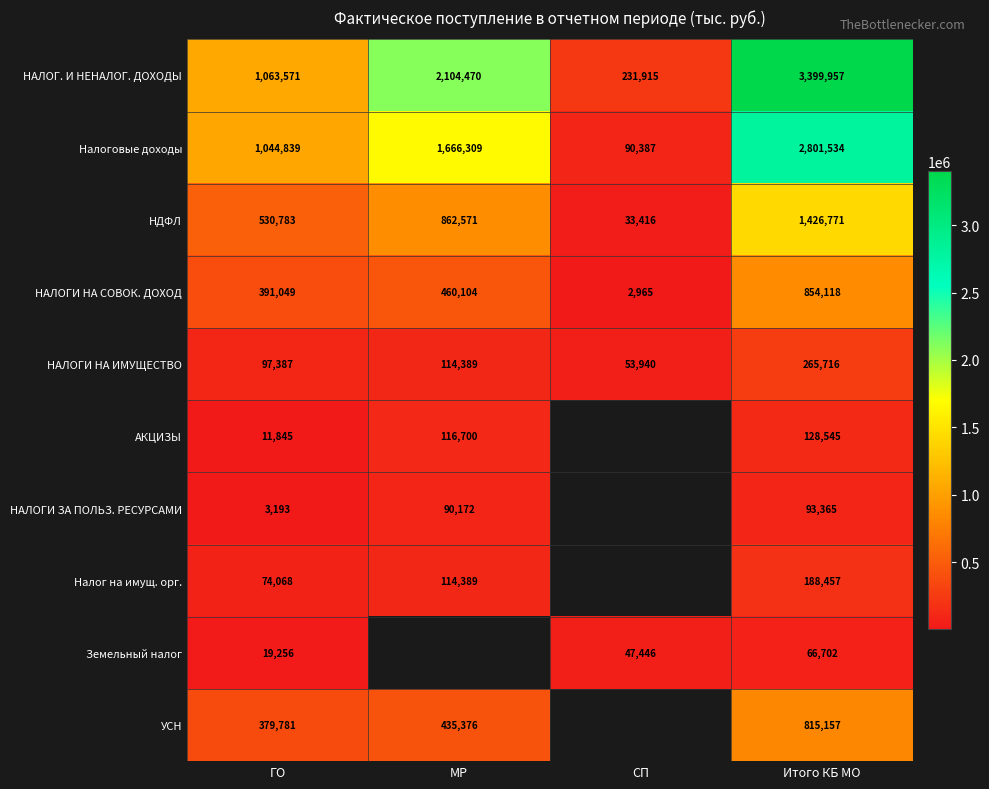

At which label does НДФЛ reach its minimum?

СП